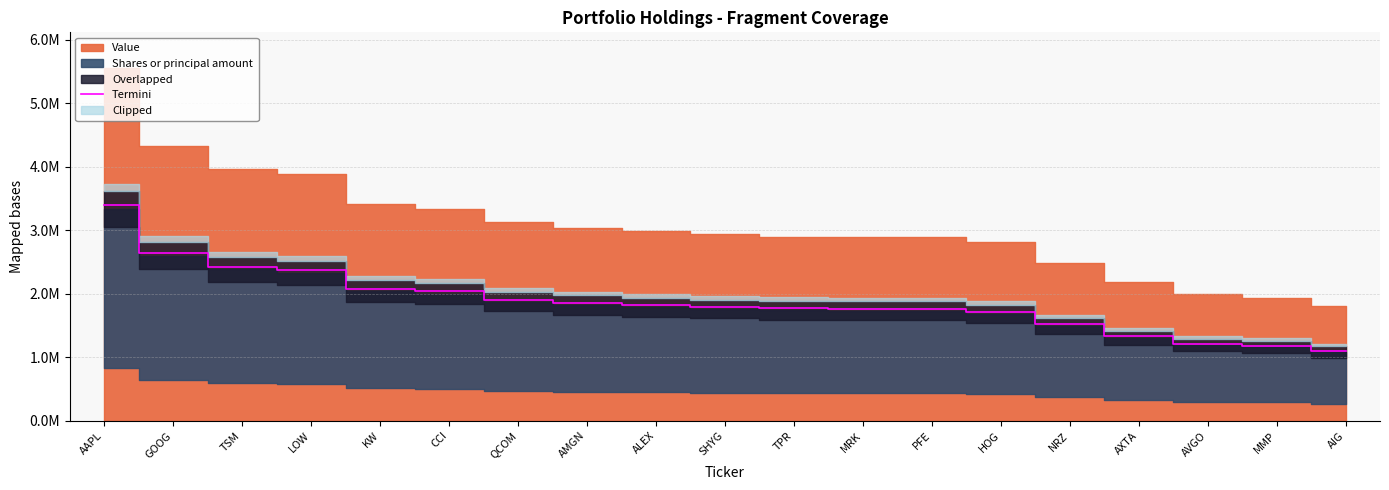

Where is the data nearest to the value 2246935?

LOW